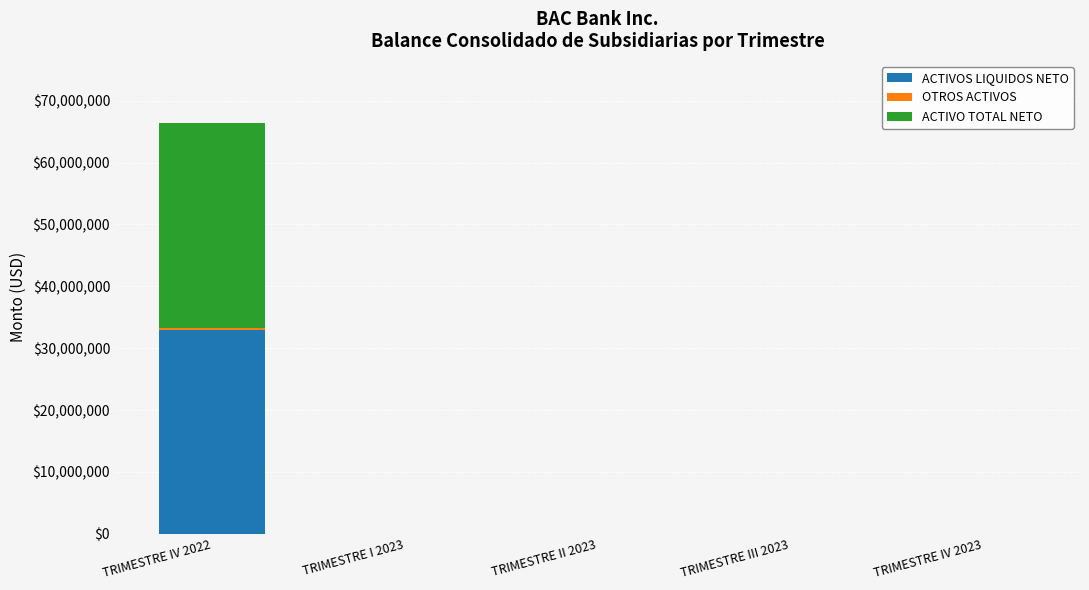

The value of ACTIVOS LIQUIDOS NETO at TRIMESTRE II 2023 is 0.0. True or false?

True